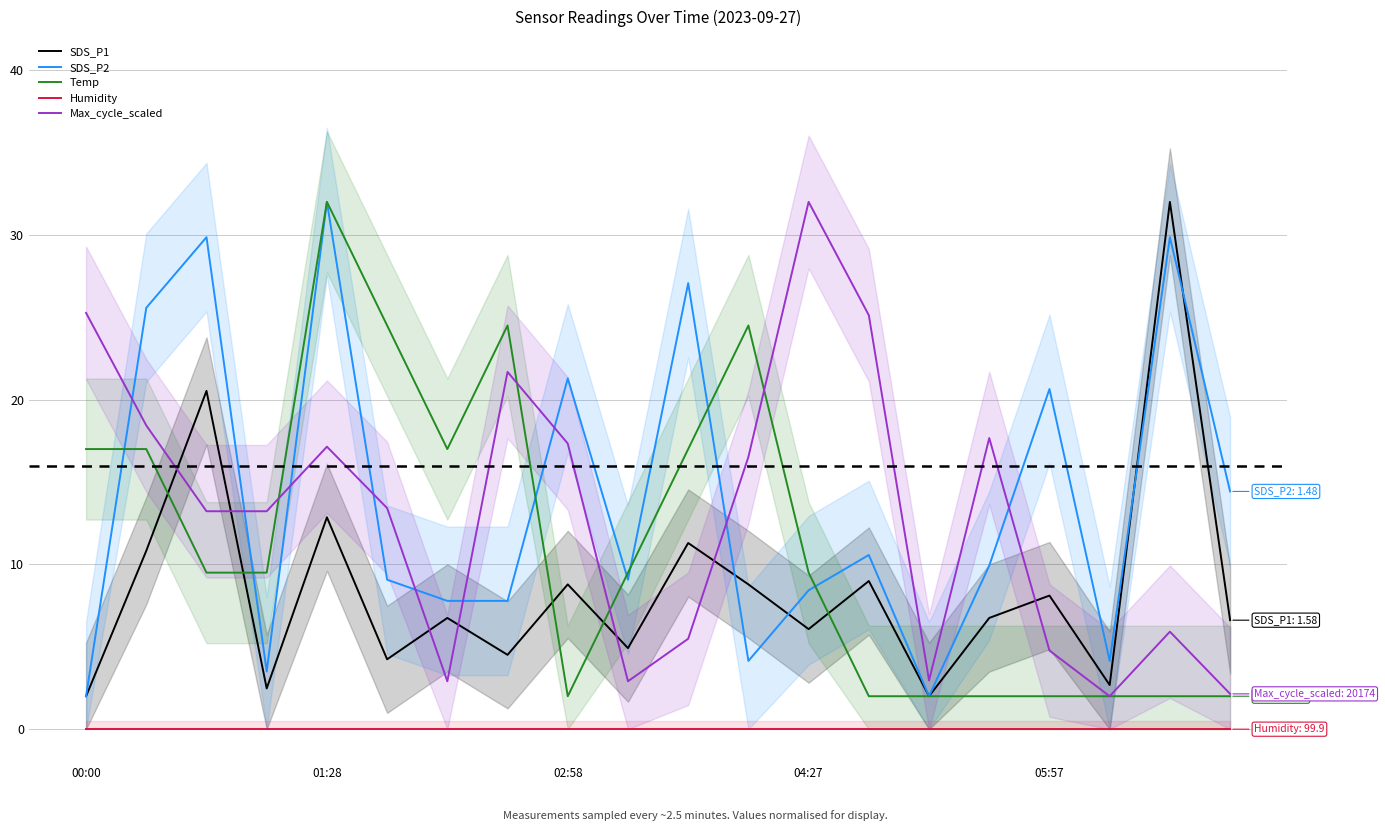

At which label is SDS_P2 closest to 17?

19